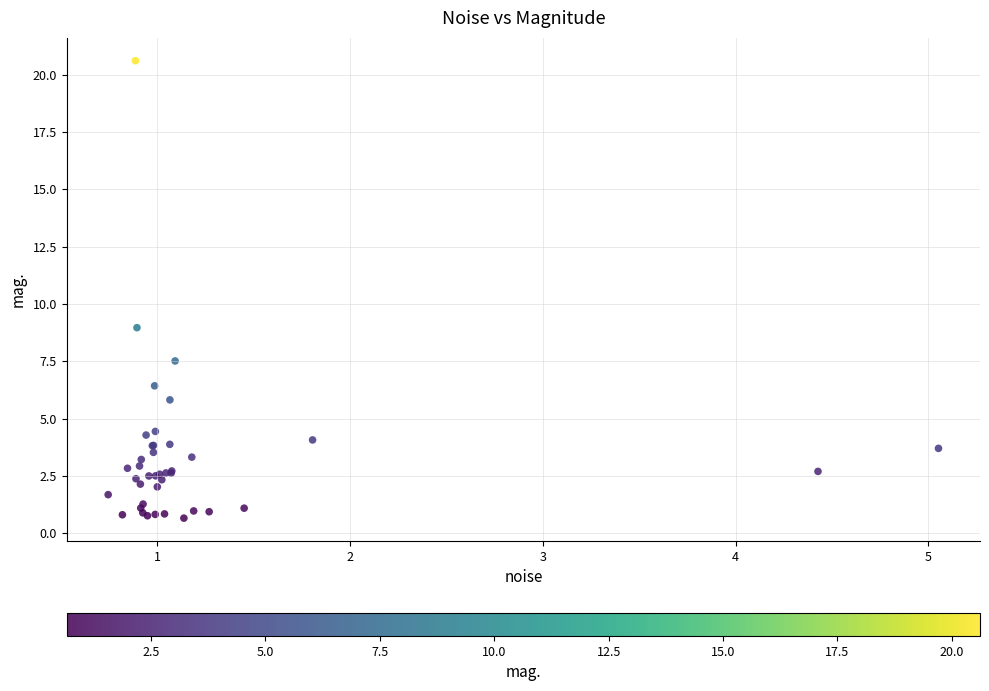

What Y value in the scatter plot is closest to 10?

9.0